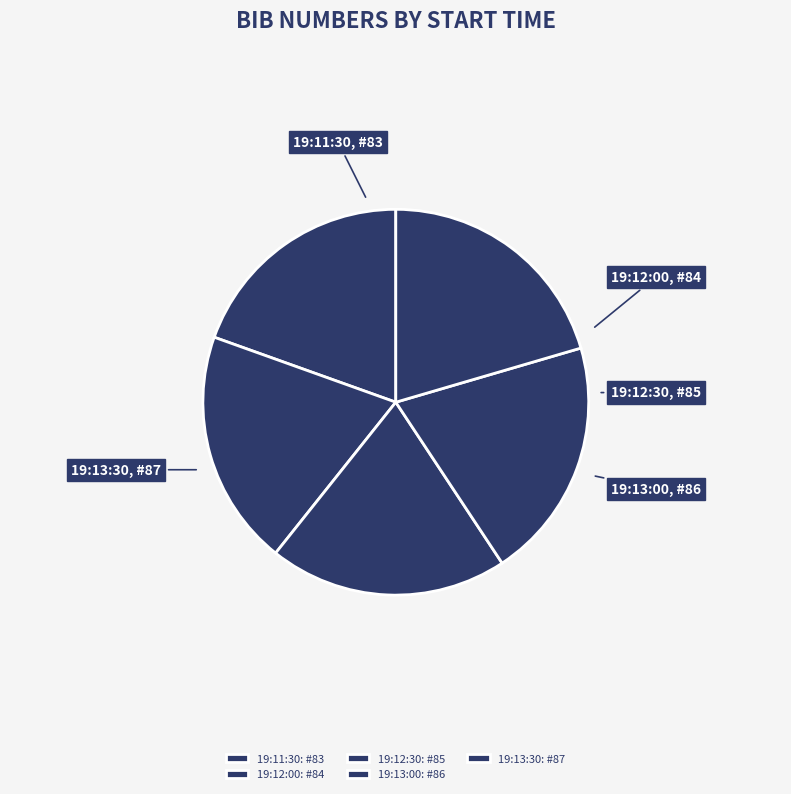

Between 19:12:00 and 19:13:30, which is larger?

19:13:30